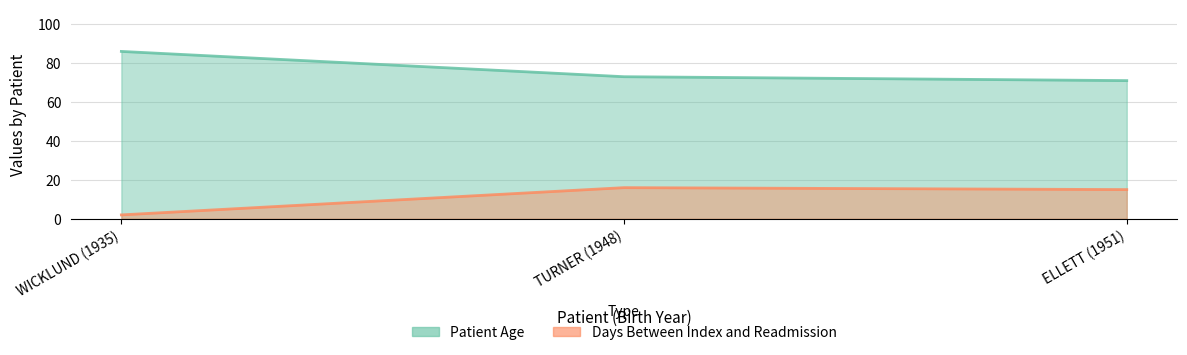

What are all the series names shown in the legend?

Patient Age, Days Between Index and Readmission